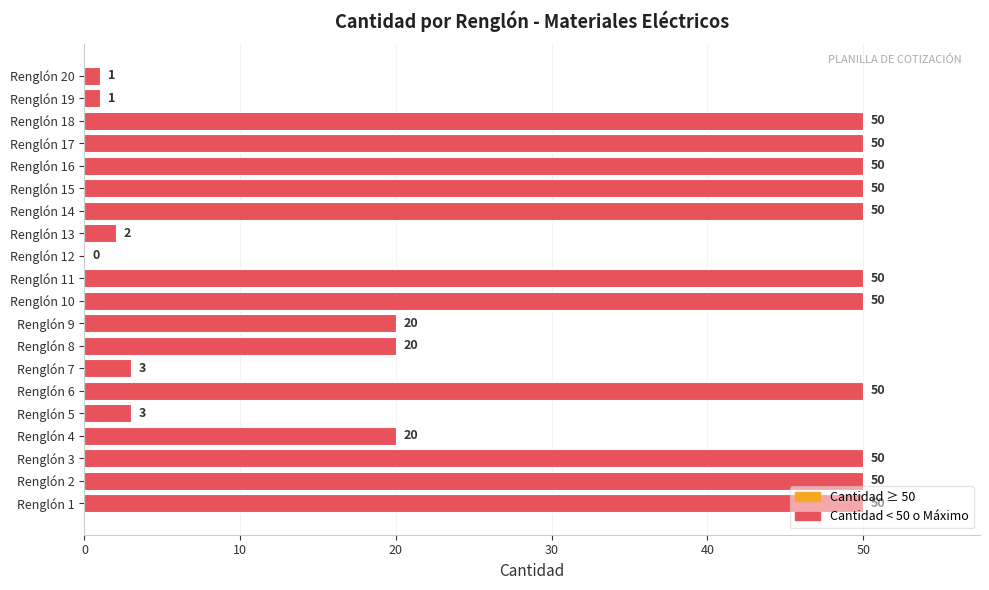

Are the bars grouped side by side (vs. stacked)?

No